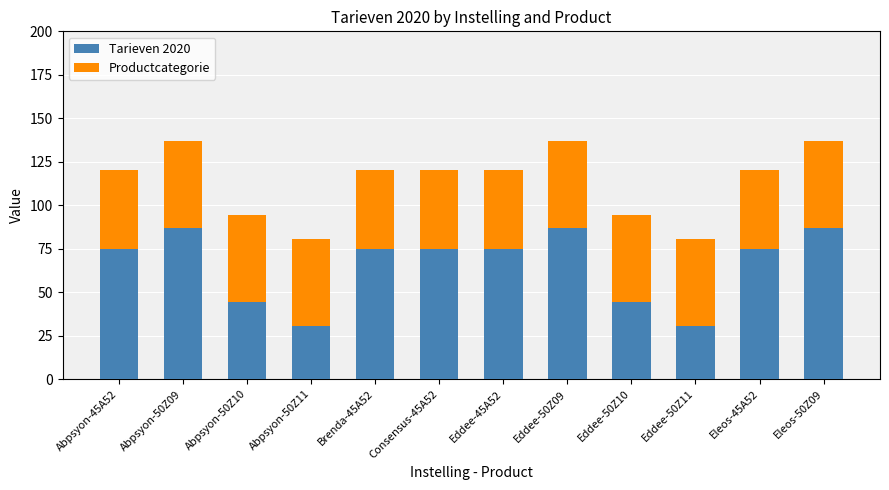

What is the difference between the Tarieven 2020 values at Eddee-50Z11 and Brenda-45A52?

44.6